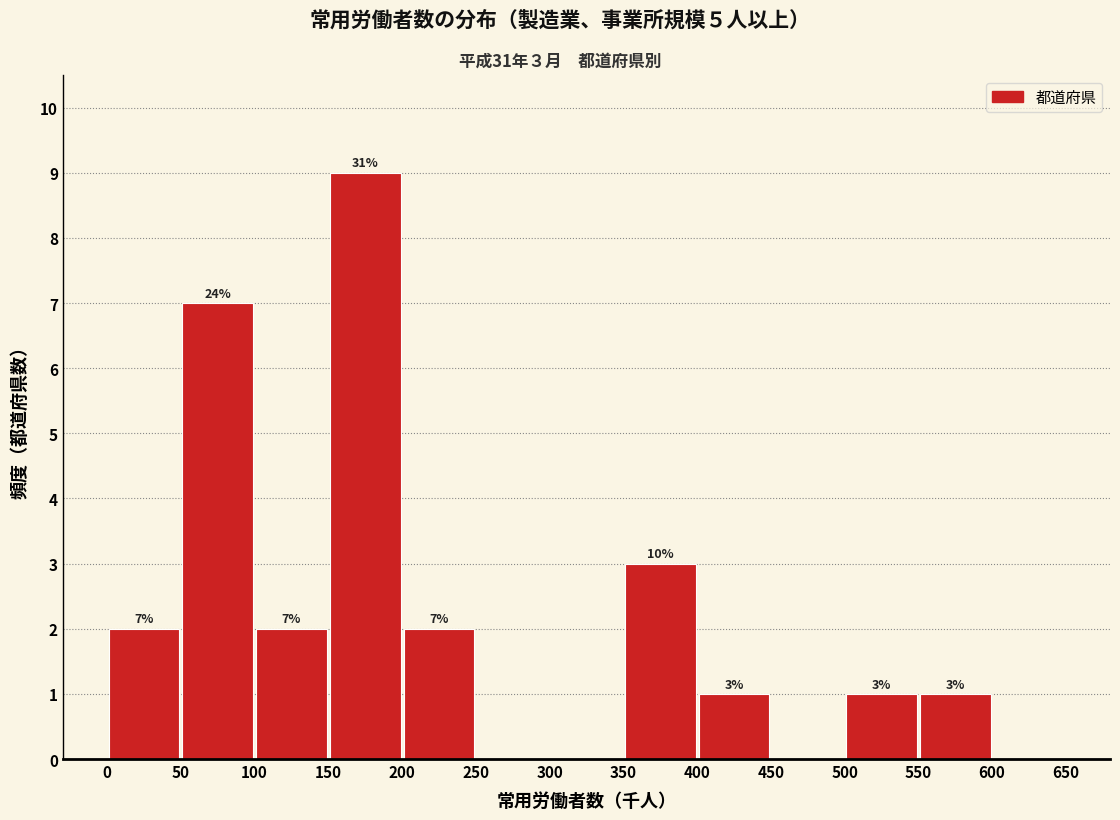

Over which range of the x-axis is the bar tallest?

150 to 200